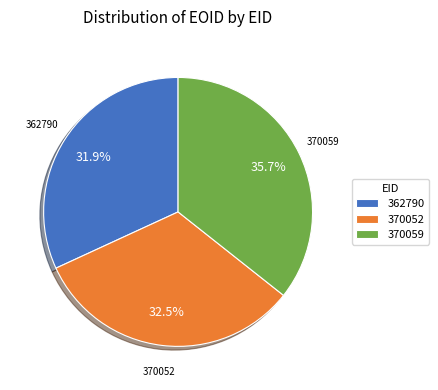

What is the largest slice in the pie chart?

370059